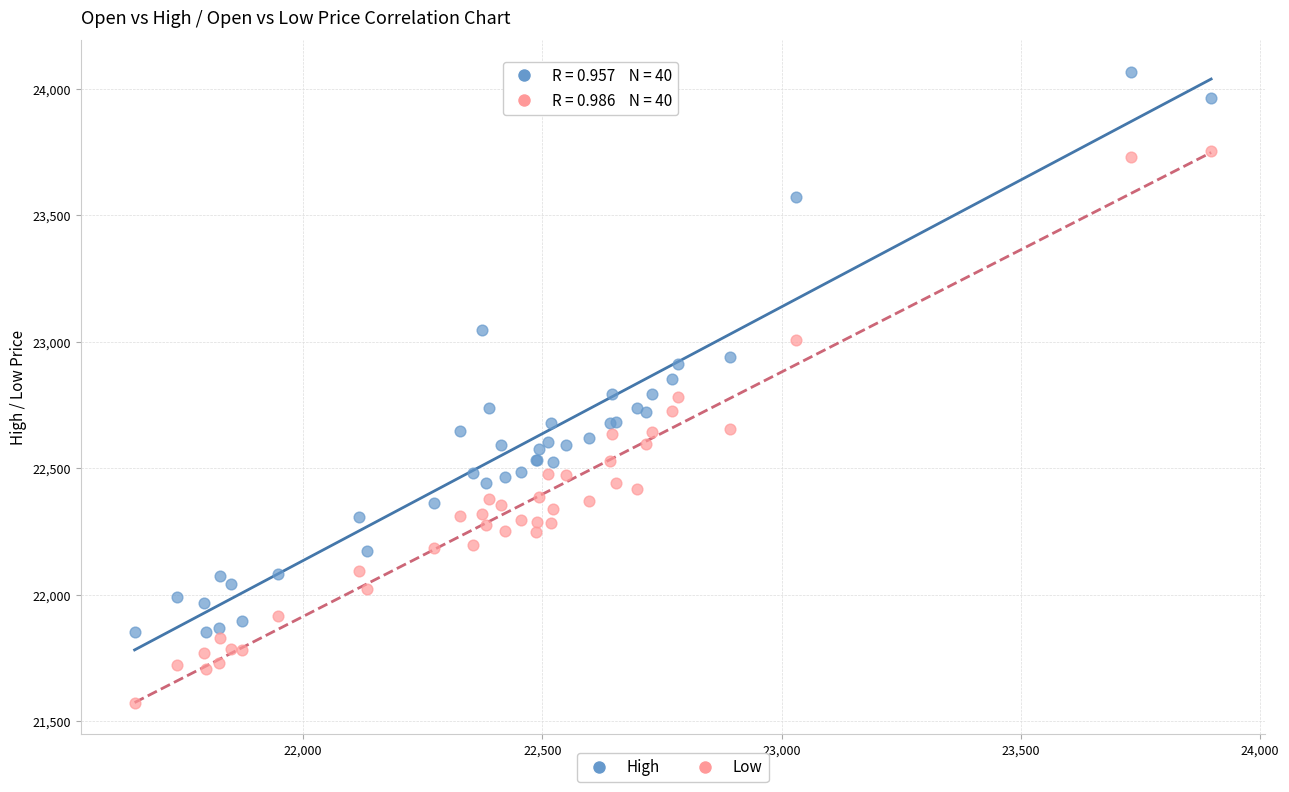

Which series contains the highest Y value?

High